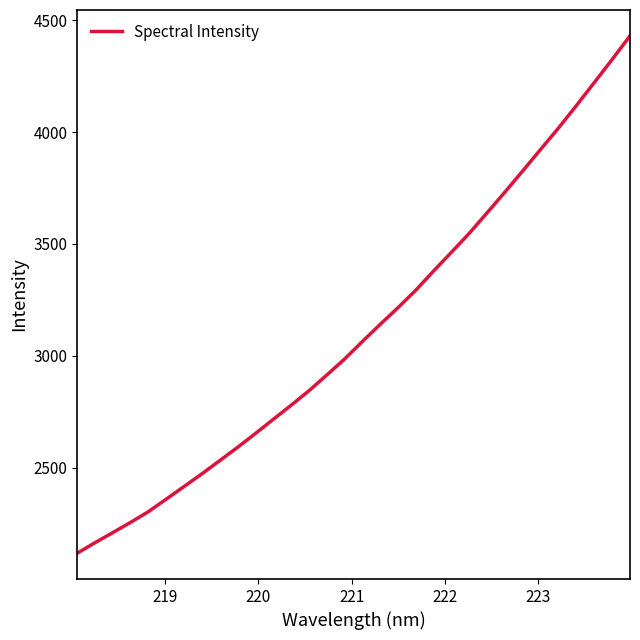

What is the minimum value shown in the chart?

2119.3